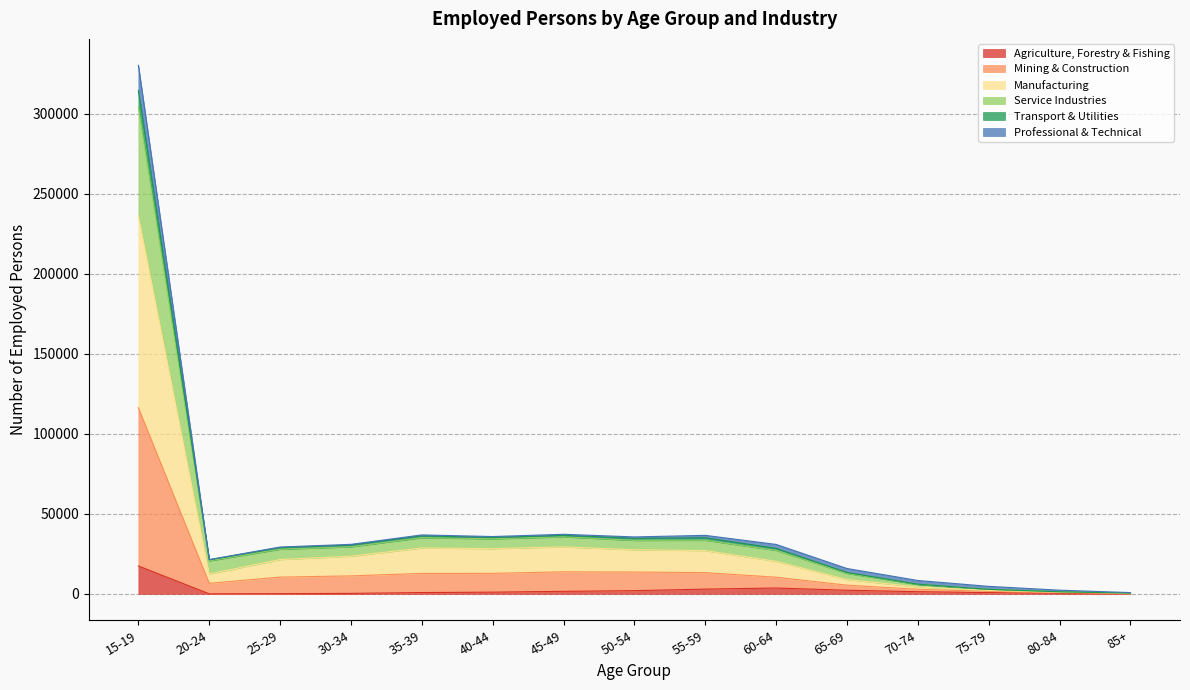

Where is the first local maximum for Mining & Construction?

35-39